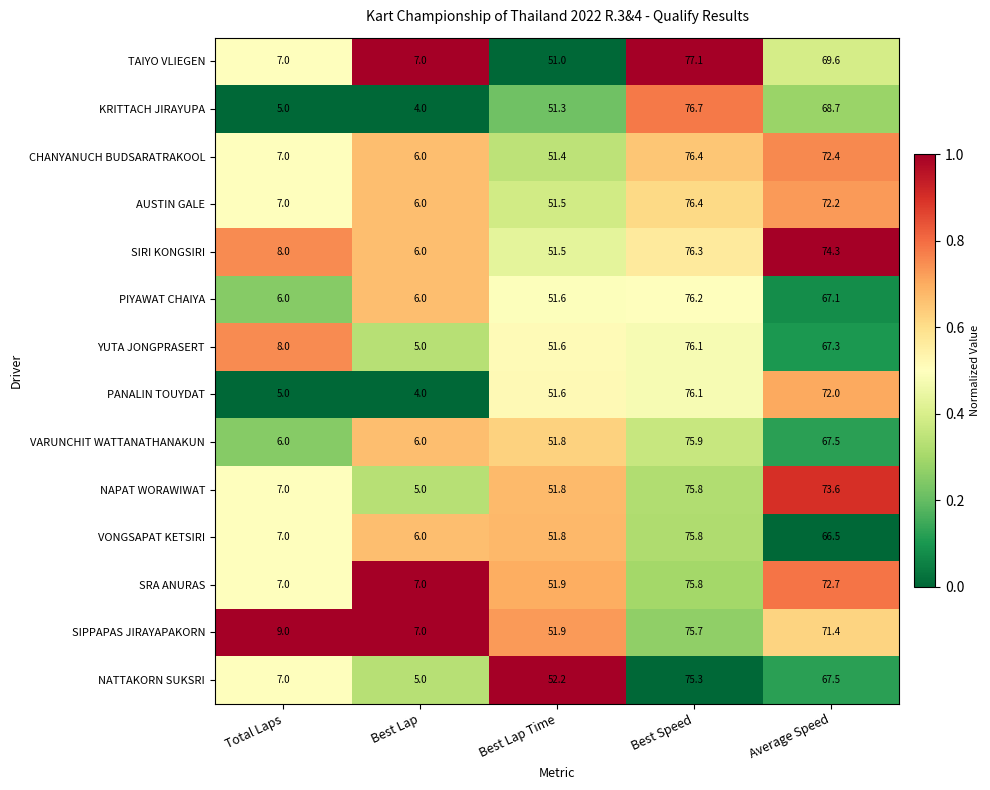

At which label does NAPAT WORAWIWAT reach its minimum?

Best Lap